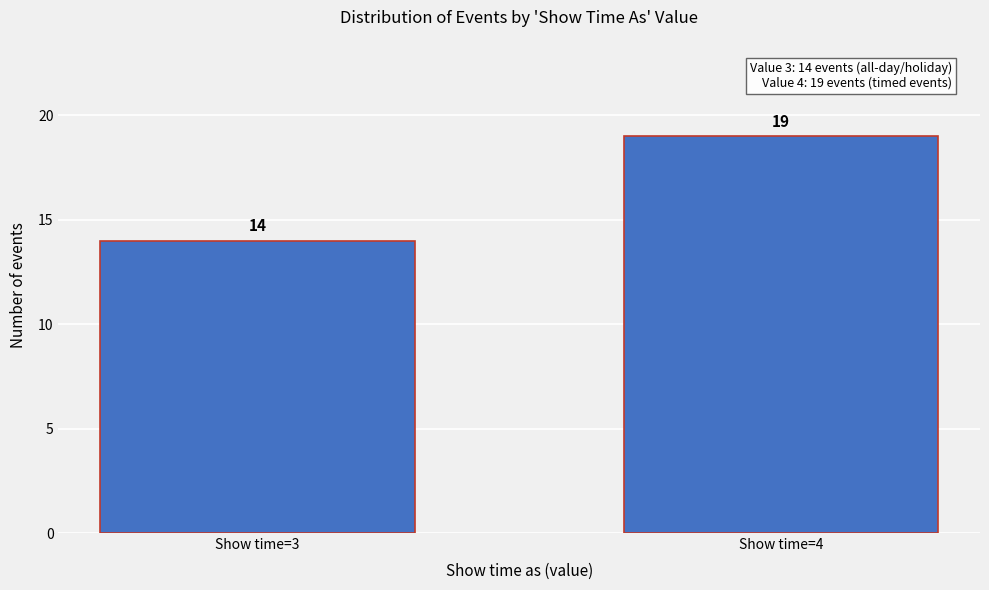

Reading left to right, extract all data points from this chart.

14	19